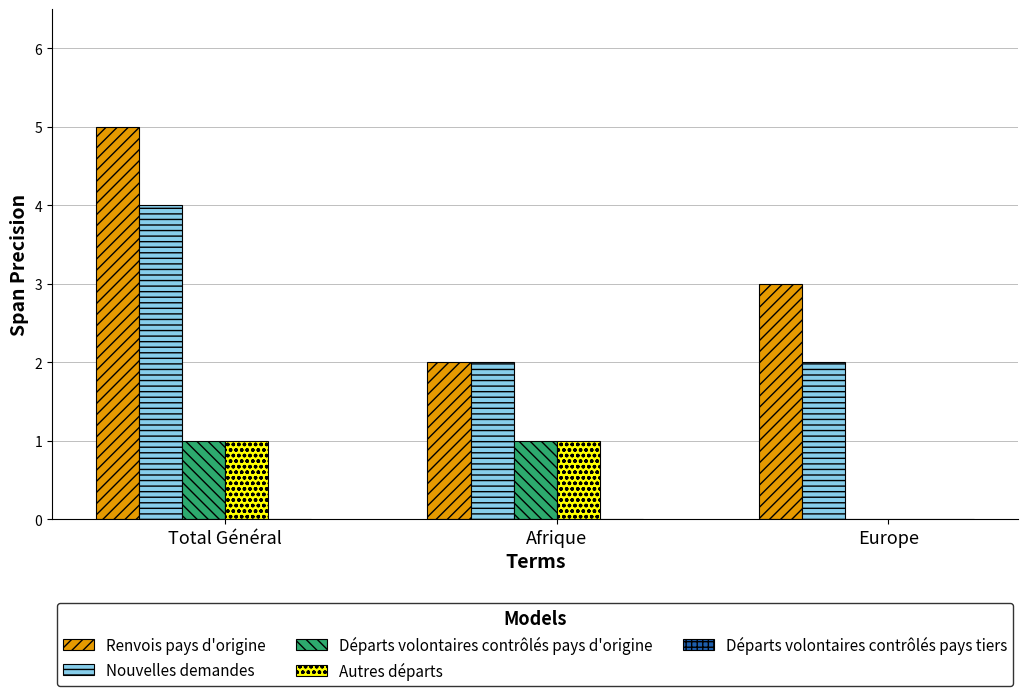

Count the Autres départs values in the range 0 to 1.

3